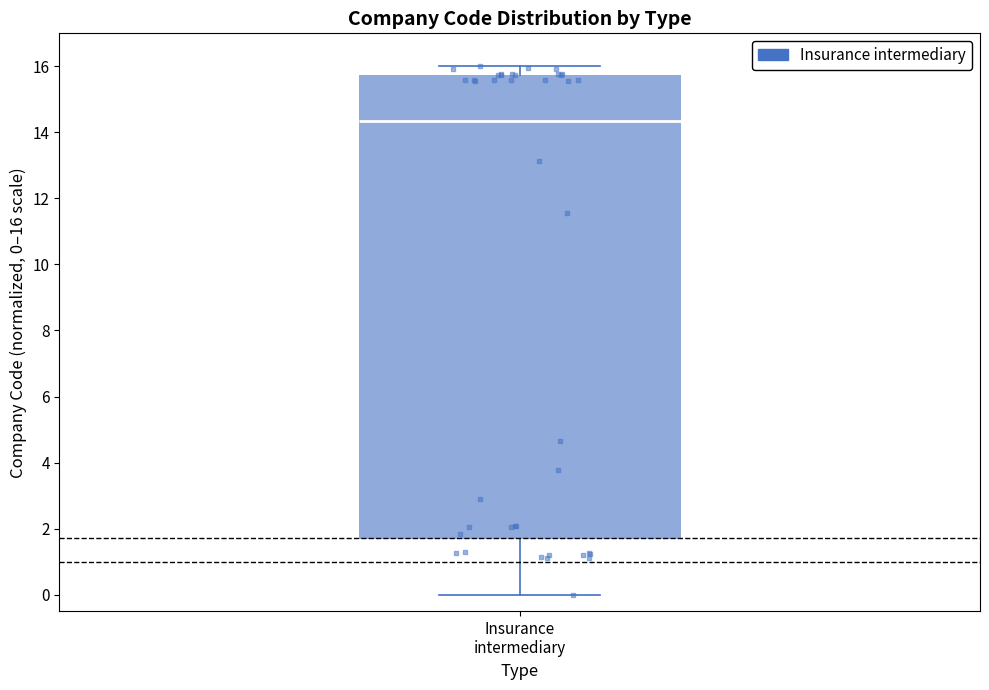

Transcribe this box plot: give where the median line is, the range the box spans, and where the two whiskers end, as read against the y-axis. The values are not printed on the chart, so give them approximately, as read against the axis.

median 14.4, box 1.6 to 15.8, whiskers 0.0 to 16.0